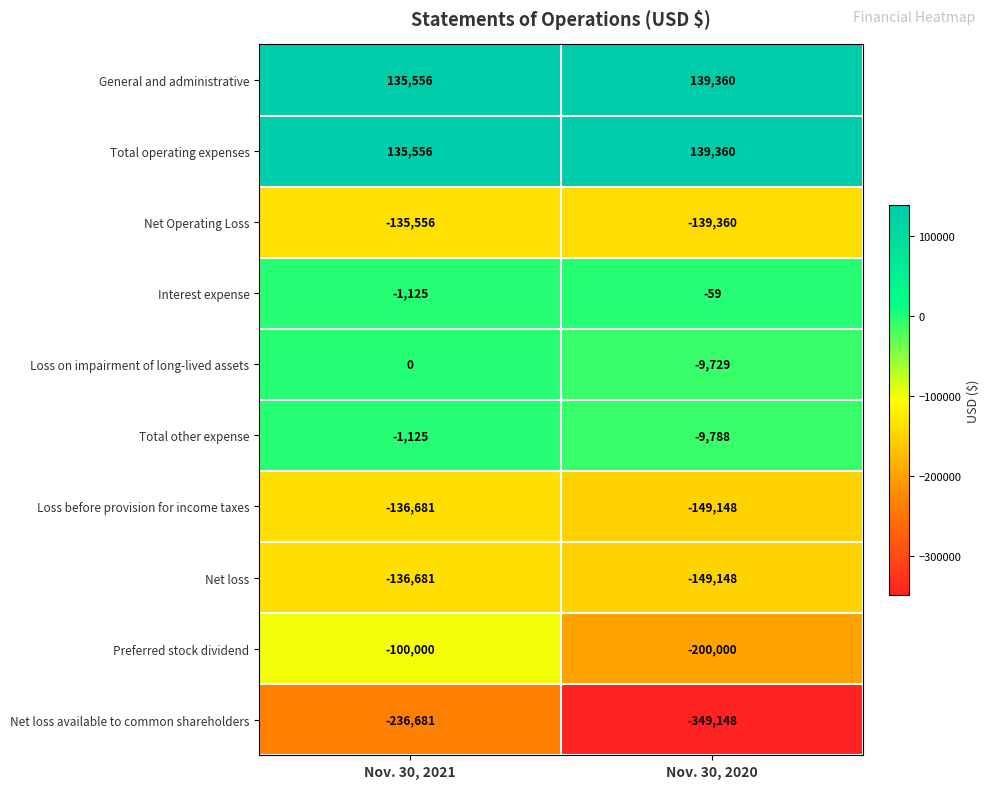

What is the difference between the highest and lowest values at Nov. 30, 2021?

372237